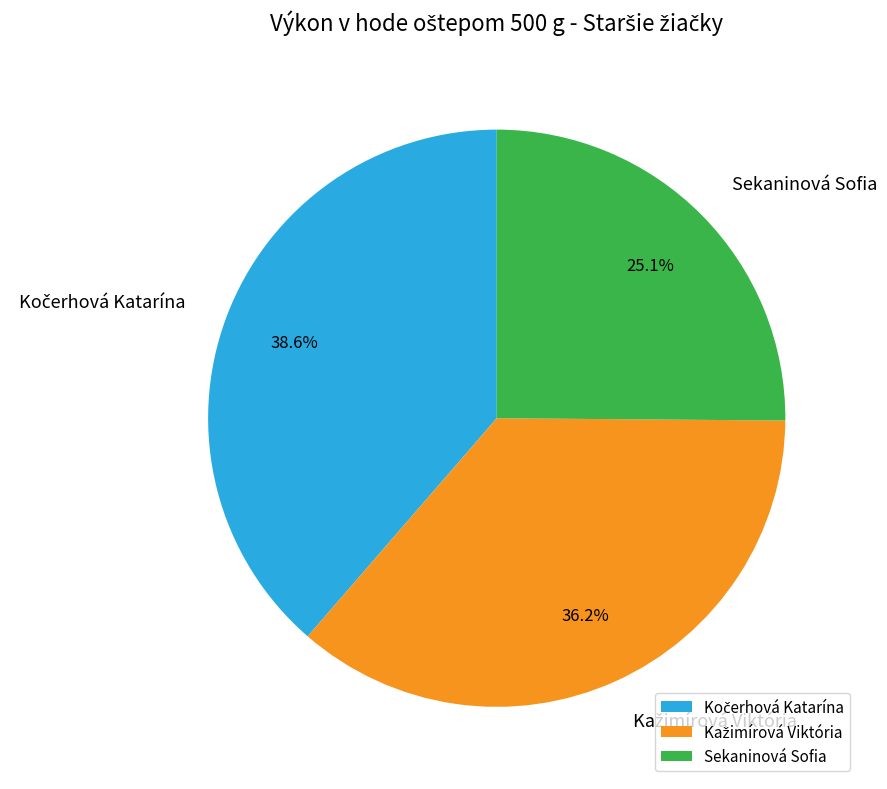

How many segments does this pie chart have?

3